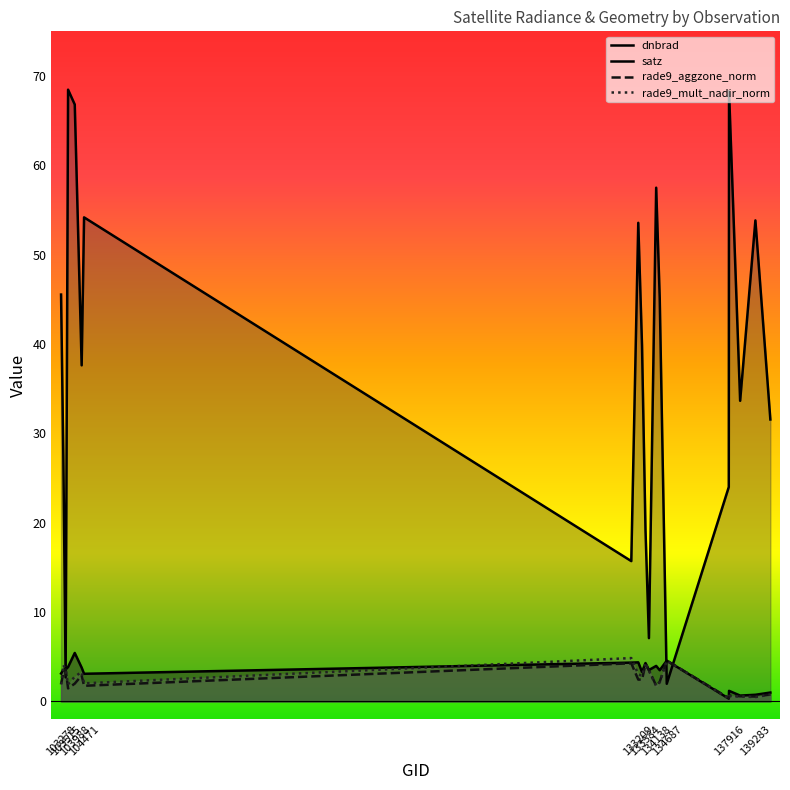

What is the average value of the rade9_mult_nadir_norm series?

2.5